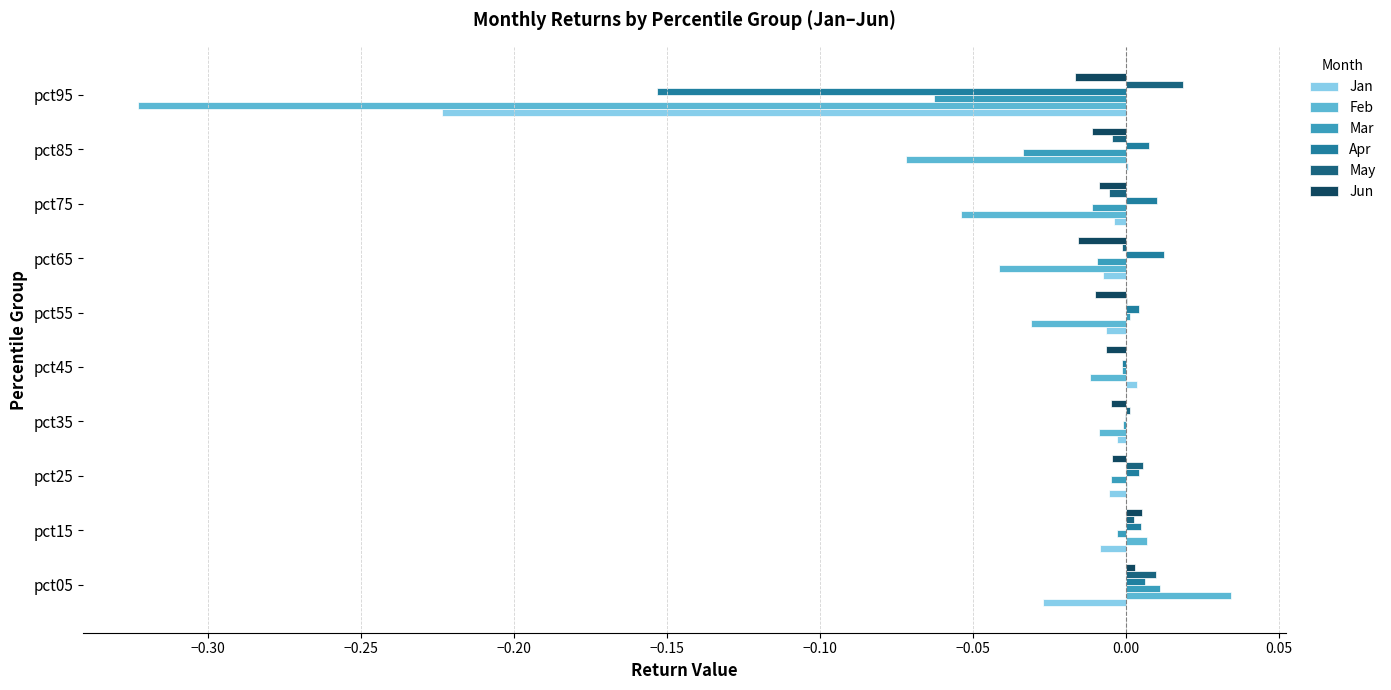

The value of Feb at pct15 is 0.0. True or false?

True